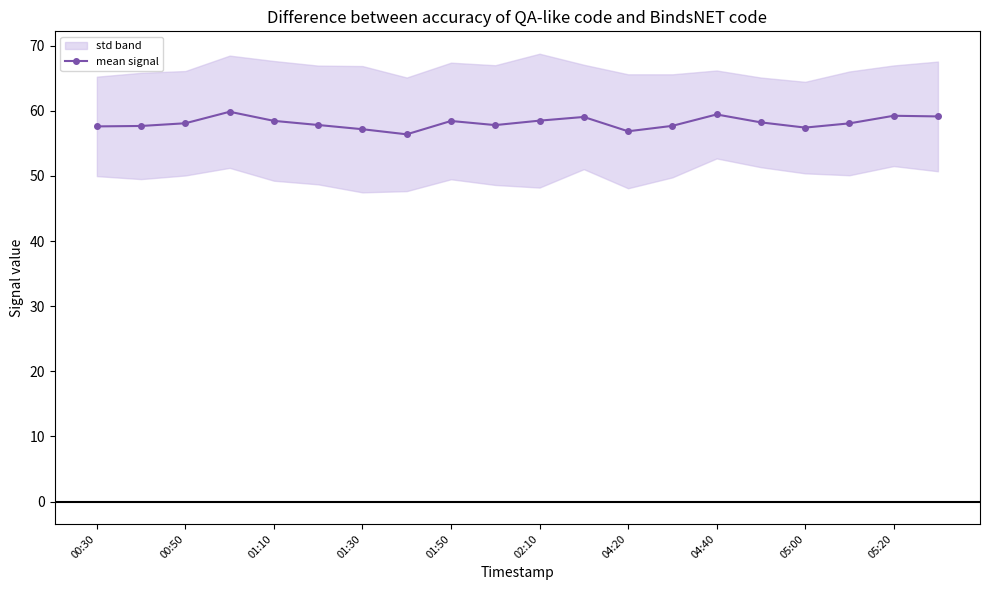

What is the minimum value shown in the chart?

56.4